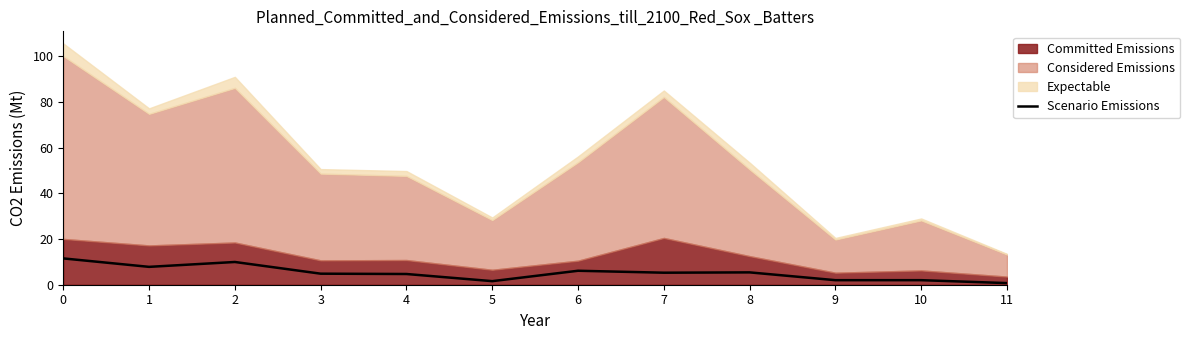

How many values are below 5?

6